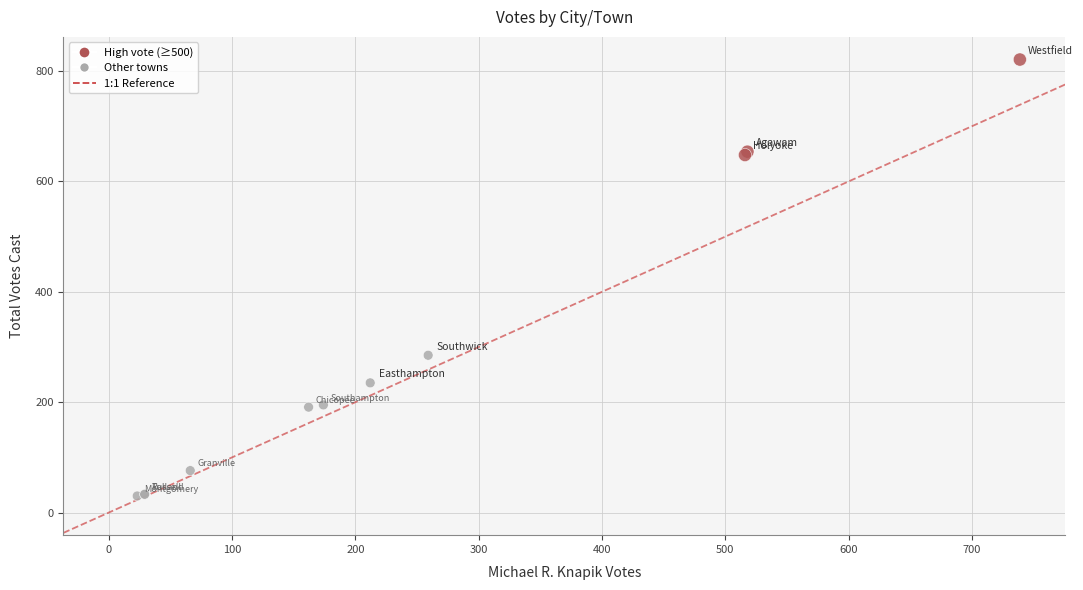

What Y value in the scatter plot is closest to 425?

285